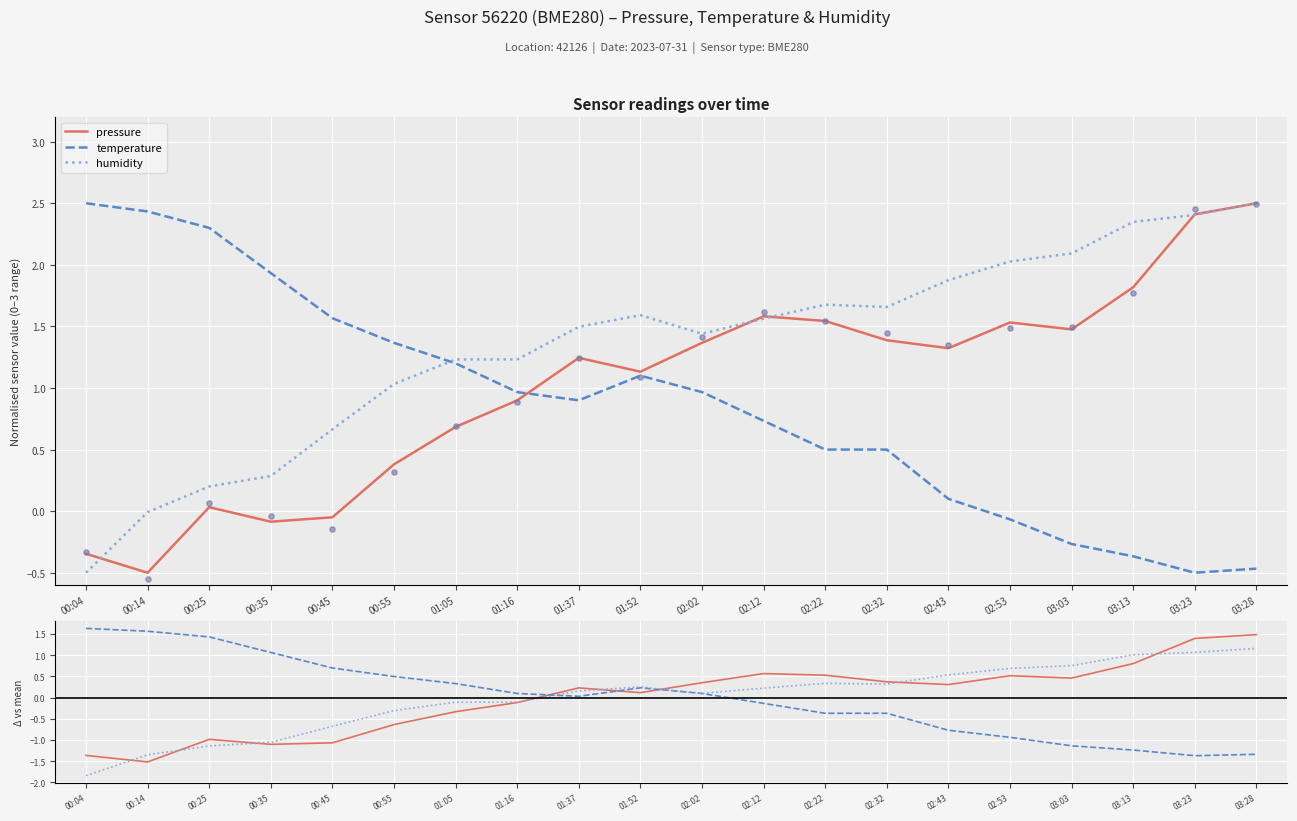

At which category is the sum across all series the highest?

03:28